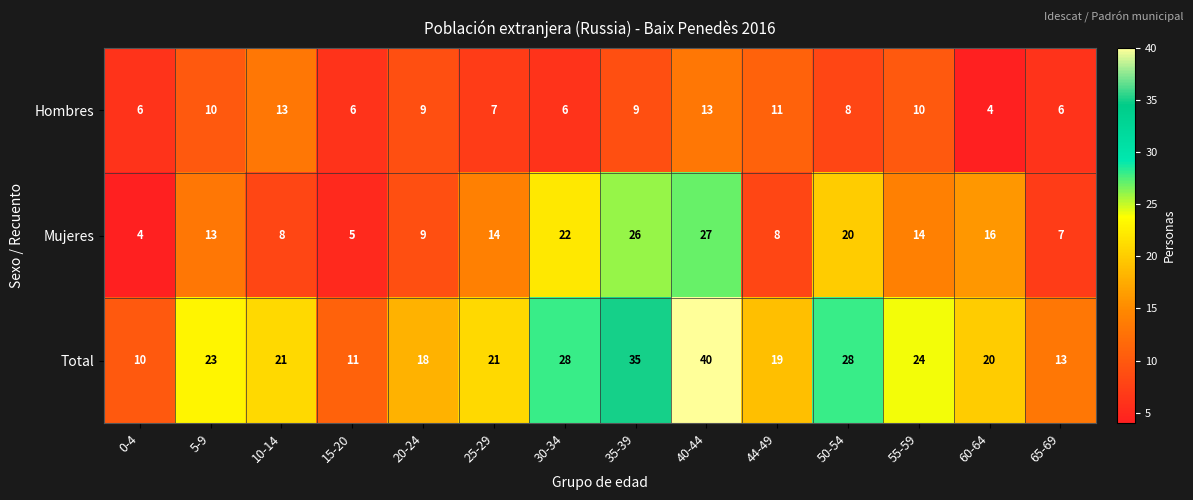

Rank the series by their average value, from lowest to highest.

Hombres, Mujeres, Total